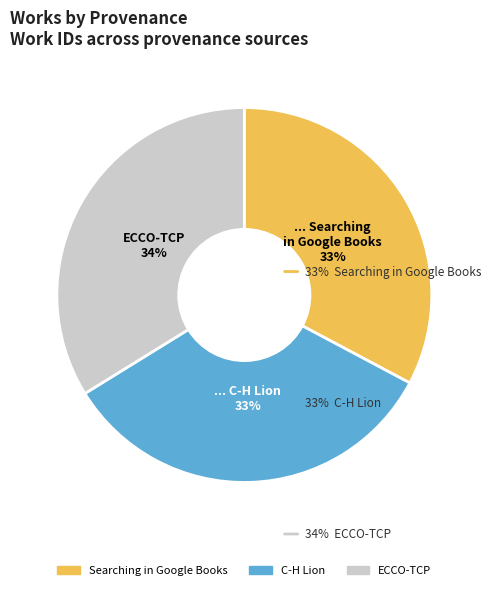

The ECCO-TCP slice represents 34% of the pie. True or false?

True